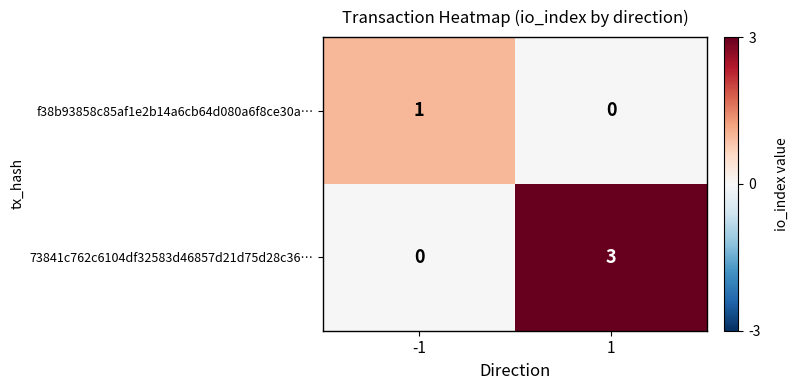

How many distinct data groups are displayed?

2